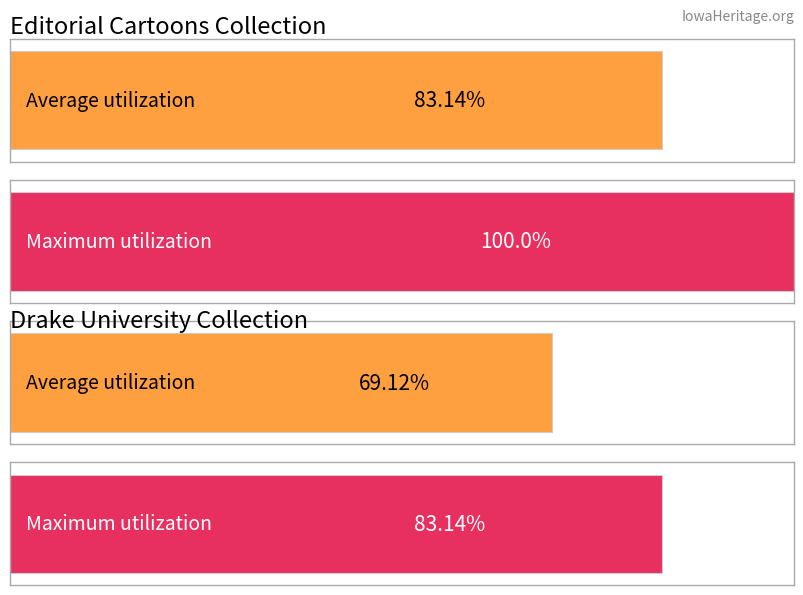

The public series shows 0 at 4236. True or false?

False